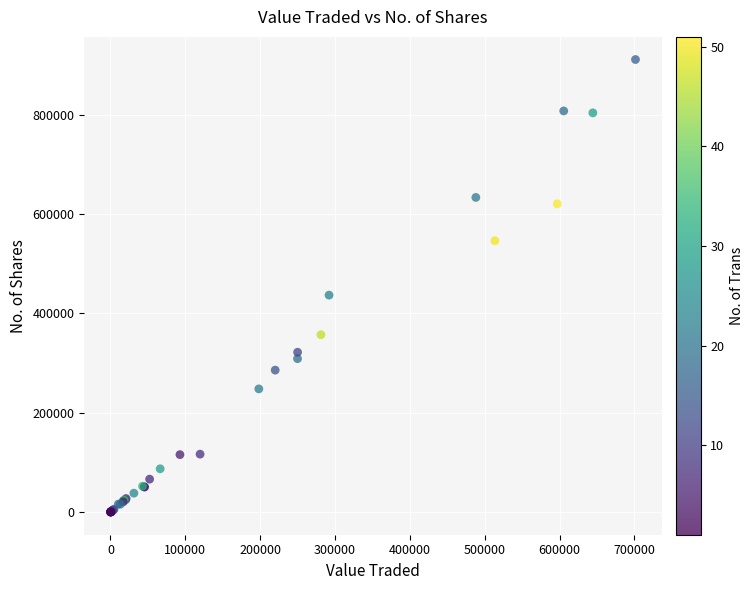

What Y value in the scatter plot is closest to 455424?

436658